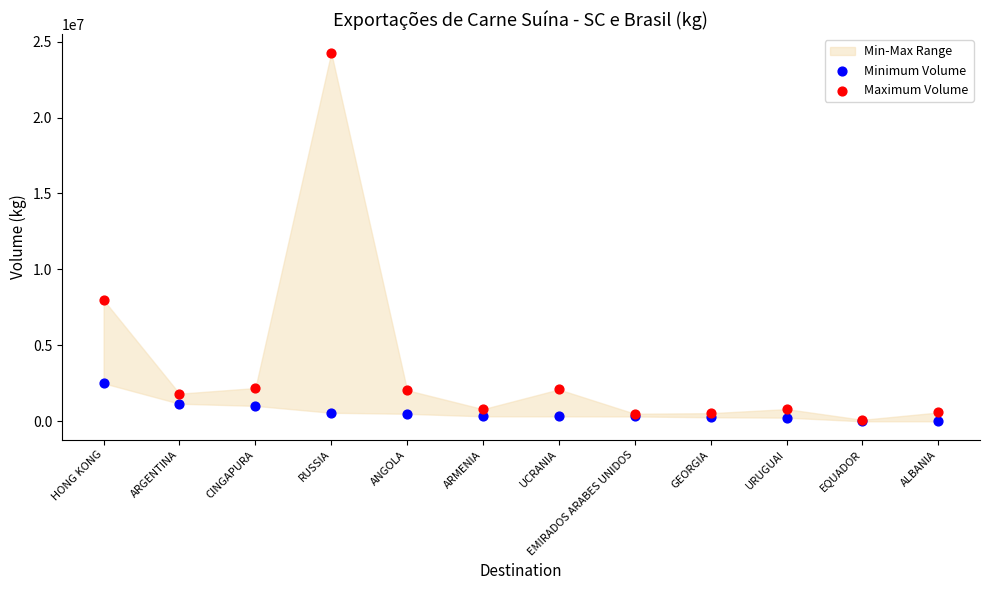

Which series has the widest spread of Y values?

Maximum Volume